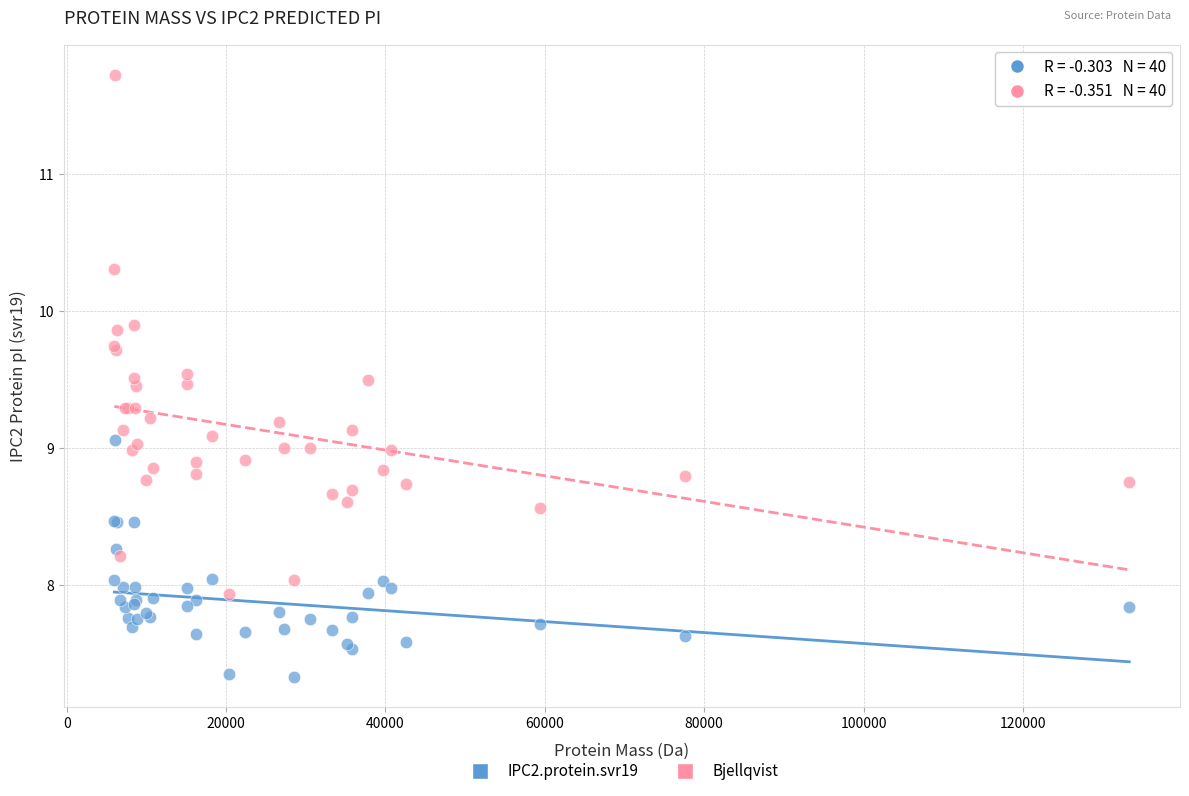

Which series contains the highest Y value?

Bjellqvist